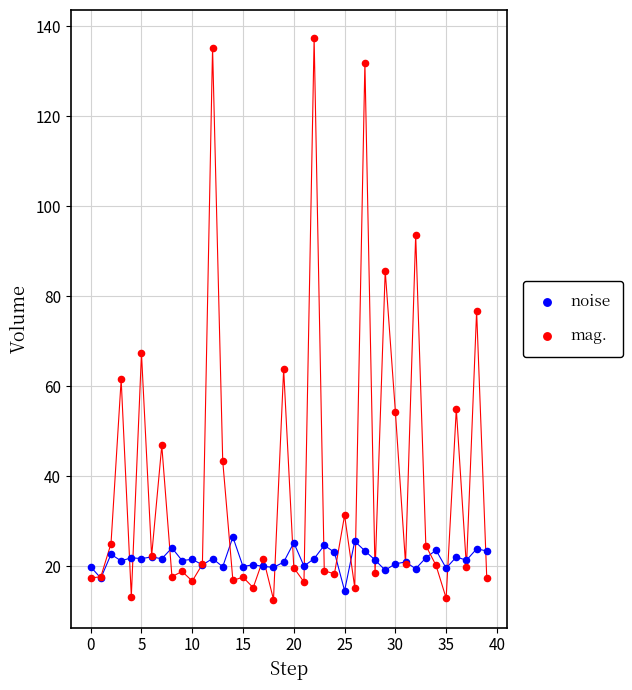

What are all the series names shown in the legend?

noise, mag.